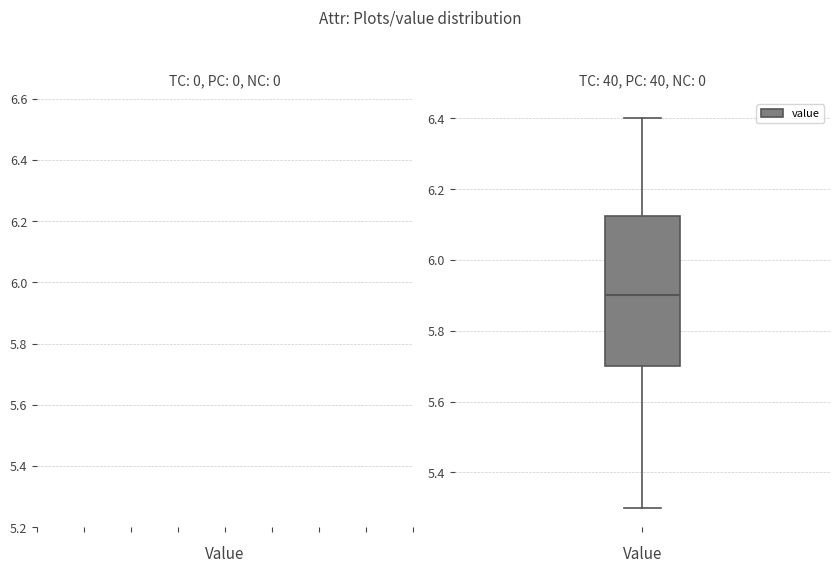

Transcribe this box plot: give where the median line is, the range the box spans, and where the two whiskers end, as read against the y-axis. The values are not printed on the chart, so give them approximately, as read against the axis.

median 5.90, box 5.70 to 6.12, whiskers 5.30 to 6.40